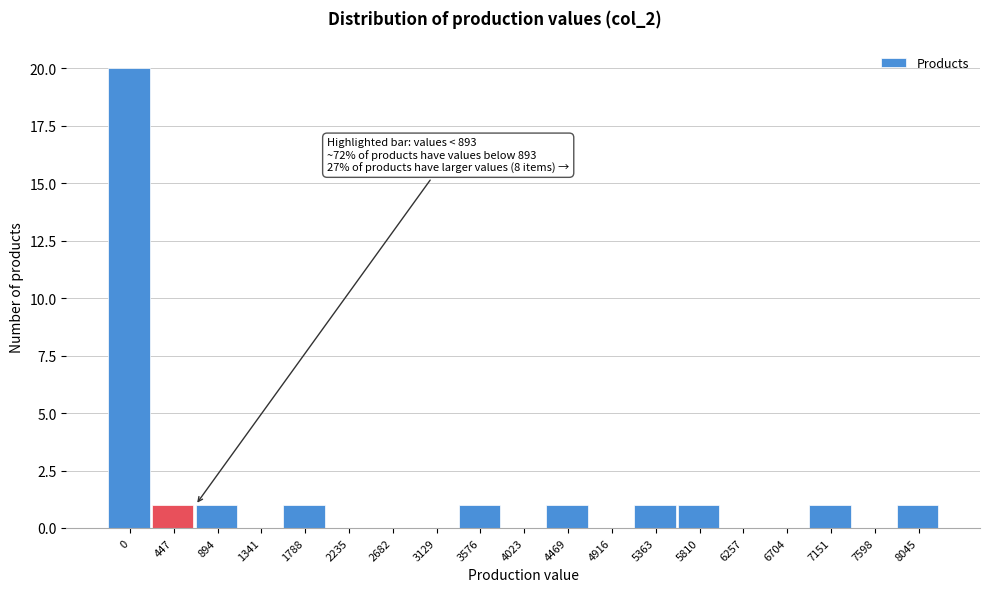

Reading left to right, what are all the values shown in this chart?

0=20	447=1	894=1	1341=0	1788=1	2235=0	2682=0	3129=0	3576=1	4023=0	4469=1	4916=0	5363=1	5810=1	6257=0	6704=0	7151=1	7598=0	8045=1